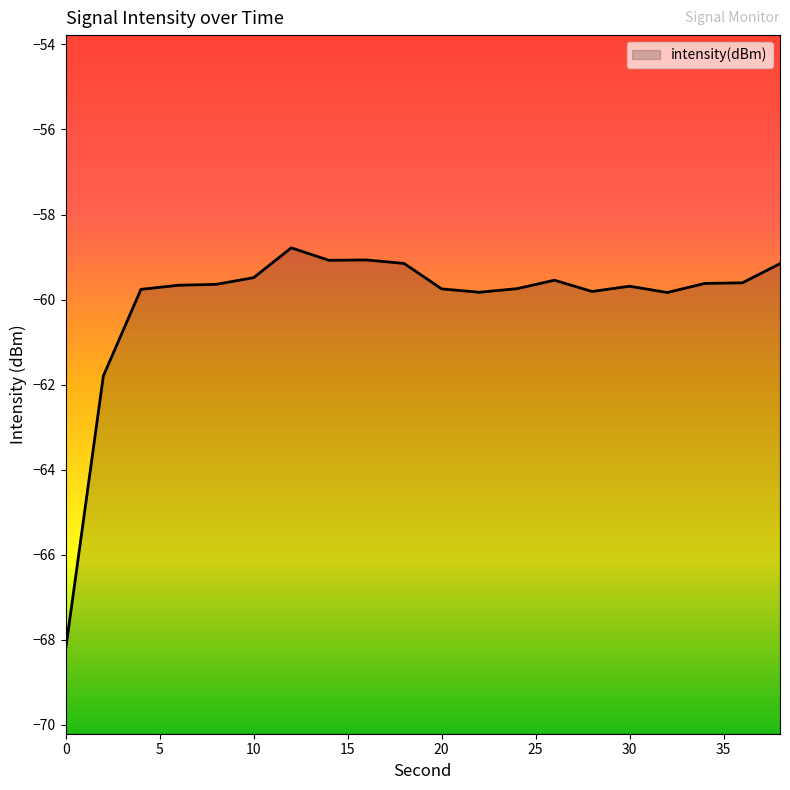

How many data points are less than -59?

19